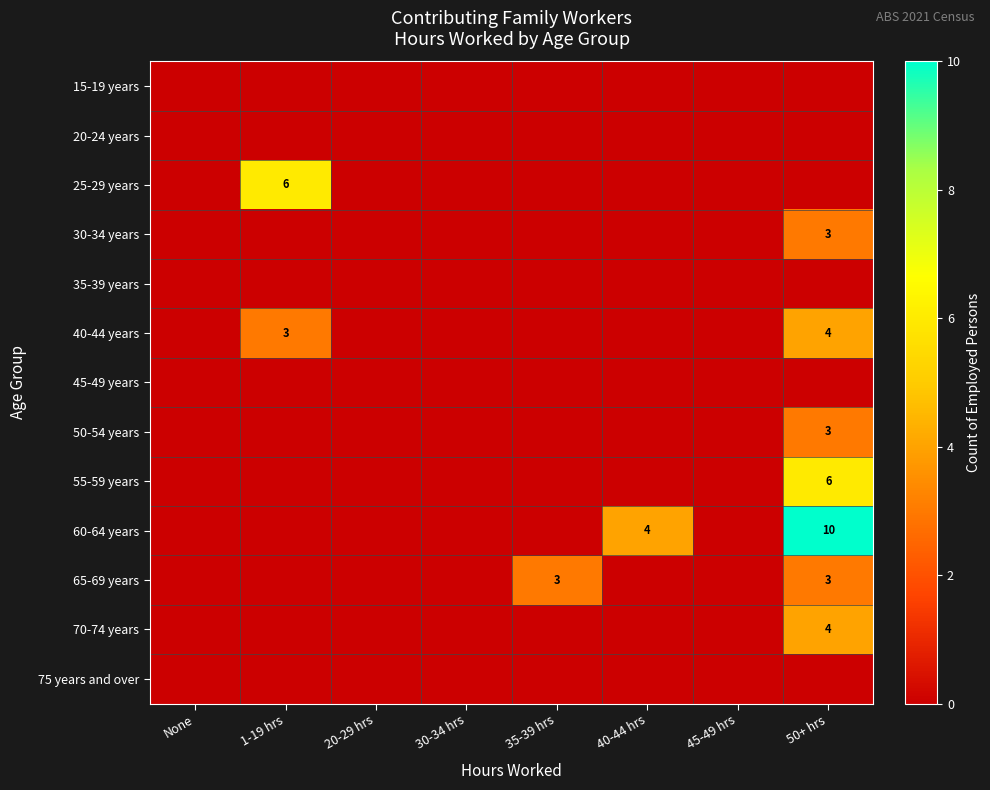

Is it true that 70-74 years equals 4 at 50+ hrs?

True